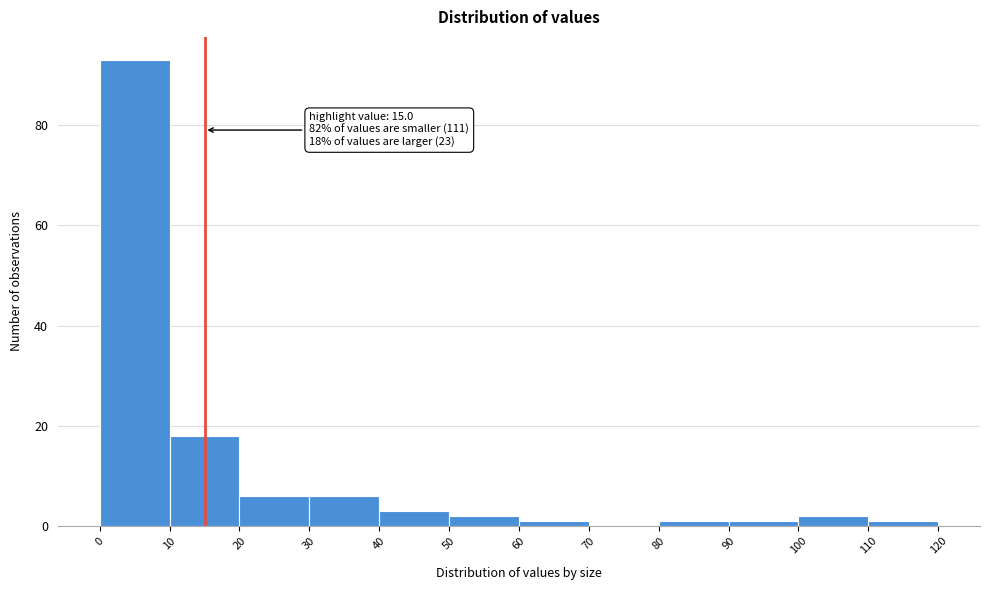

Over which range of the x-axis is the bar tallest?

0 to 10